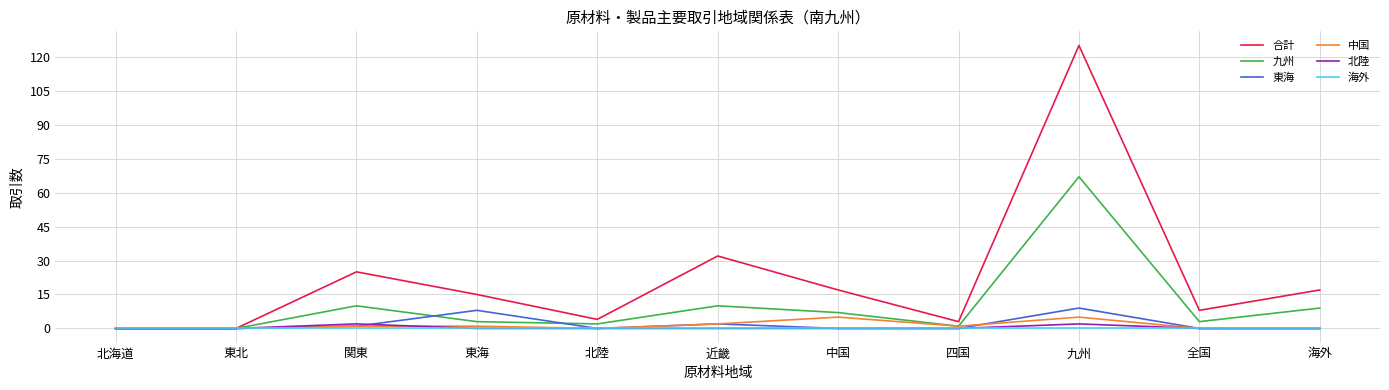

What is the sum of the 合計 values at 東海 and 海外?

32